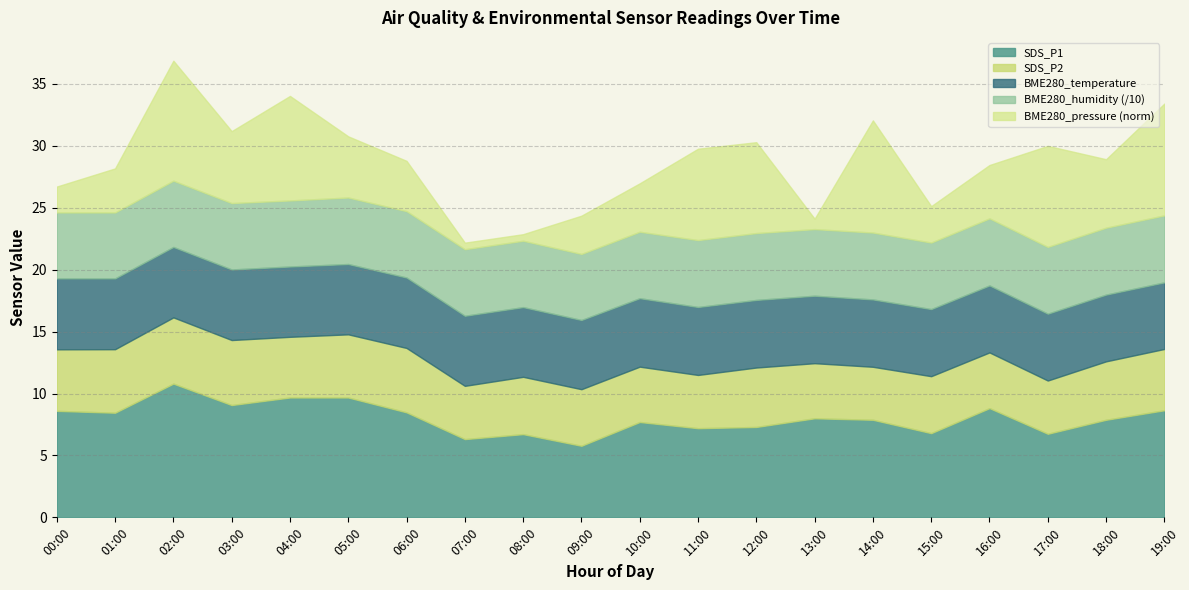

Where is the first local maximum for BME280_humidity?

03:00